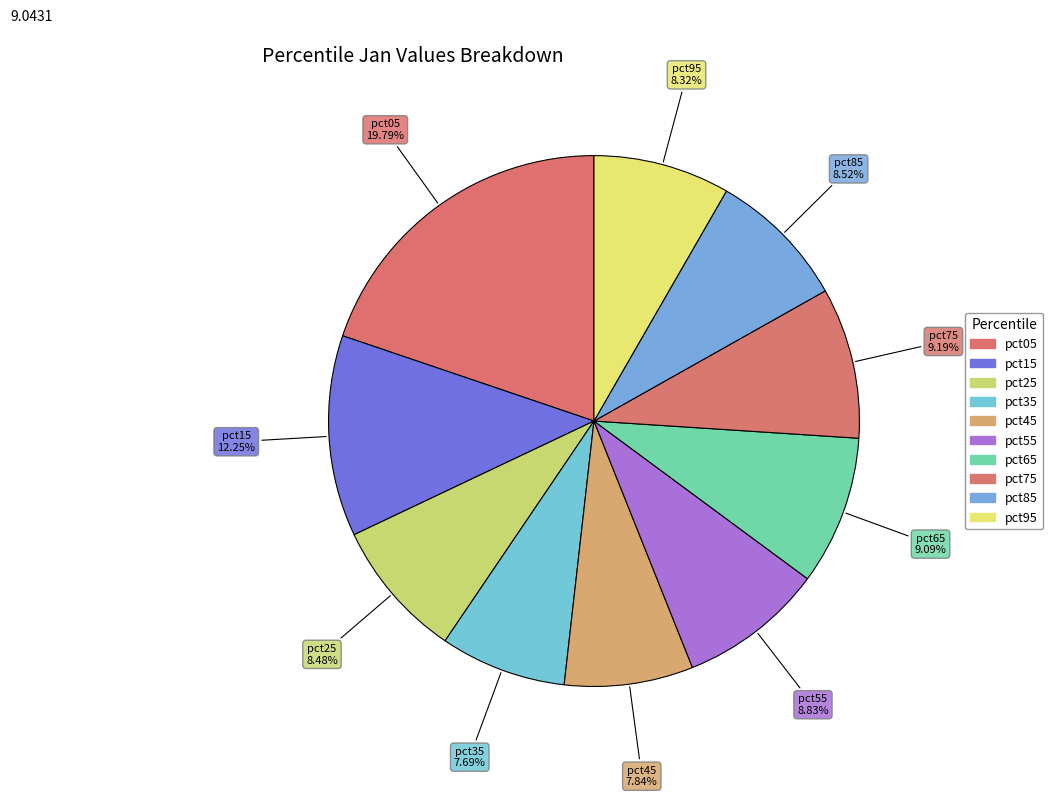

To the nearest percent, what percentage of the pie is pct65?

9%